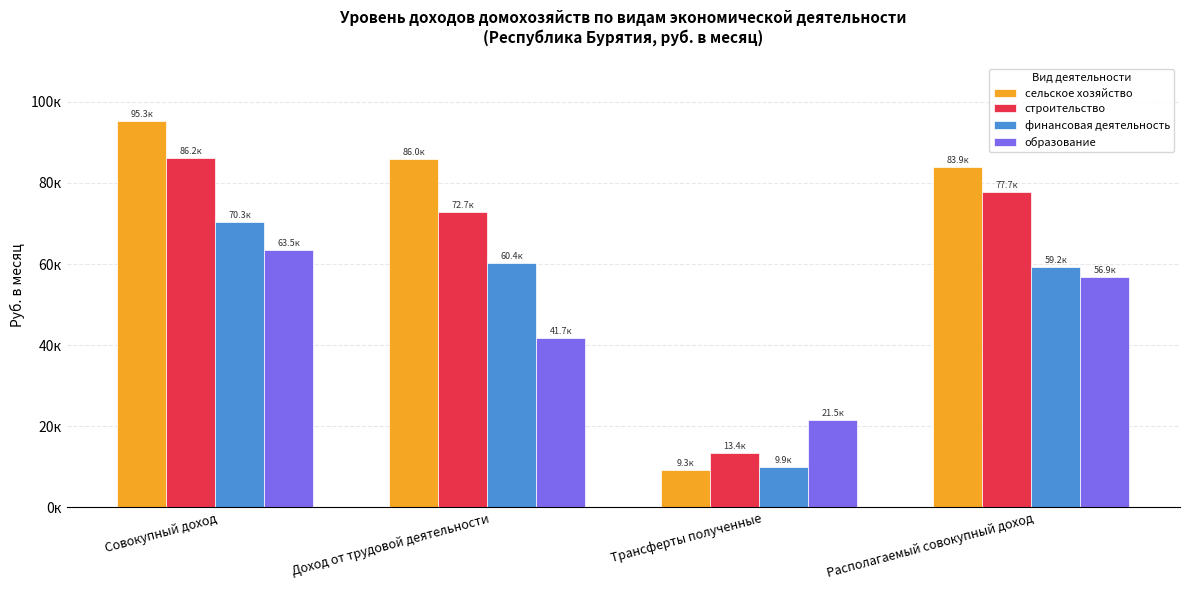

Is it true that строительство equals 13443.3 at Трансферты полученные?

True